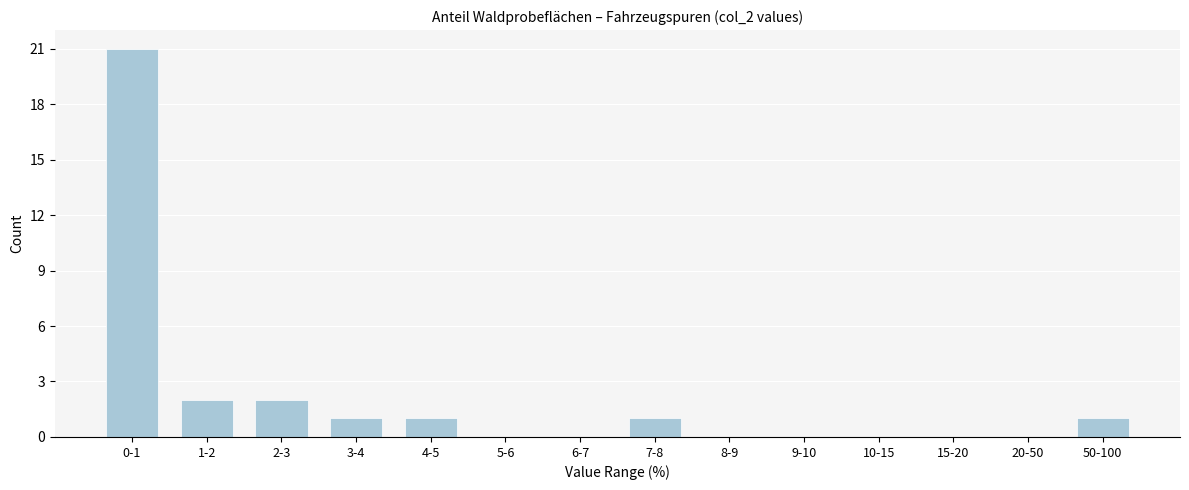

Reading left to right, transcribe all the data shown in this chart.

0-1=21	1-2=2	2-3=2	3-4=1	4-5=1	5-6=0	6-7=0	7-8=1	8-9=0	9-10=0	10-15=0	15-20=0	20-50=0	50-100=1